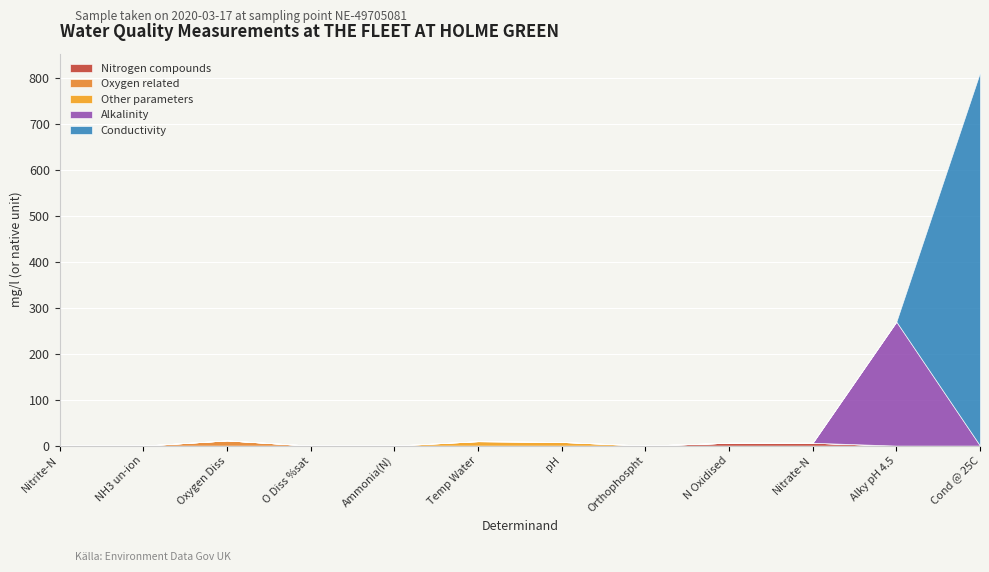

At which category is the sum across all series the highest?

Cond @ 25C